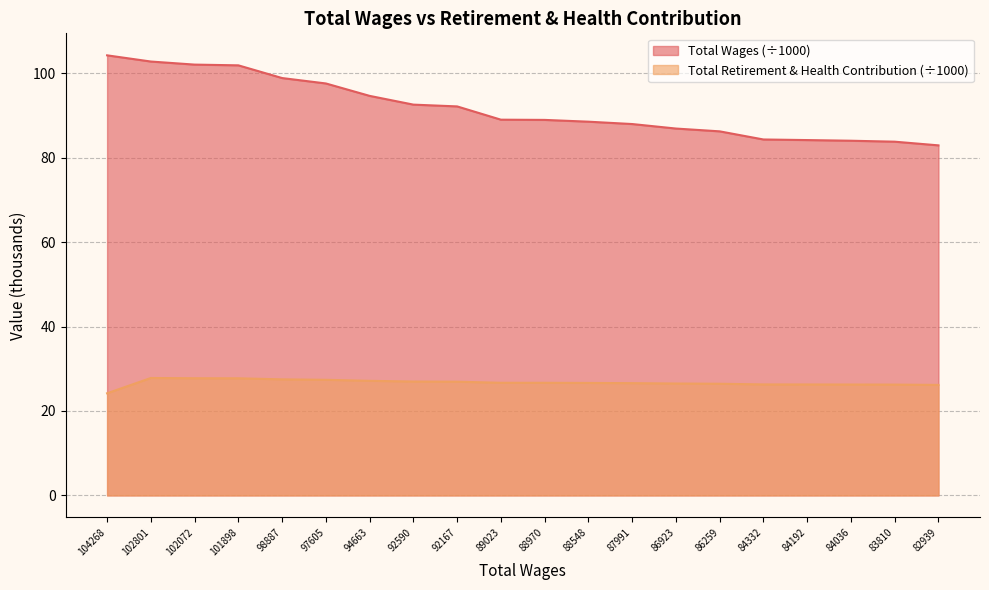

What is the difference between the maximum and minimum values in the Total Wages series?

21.3